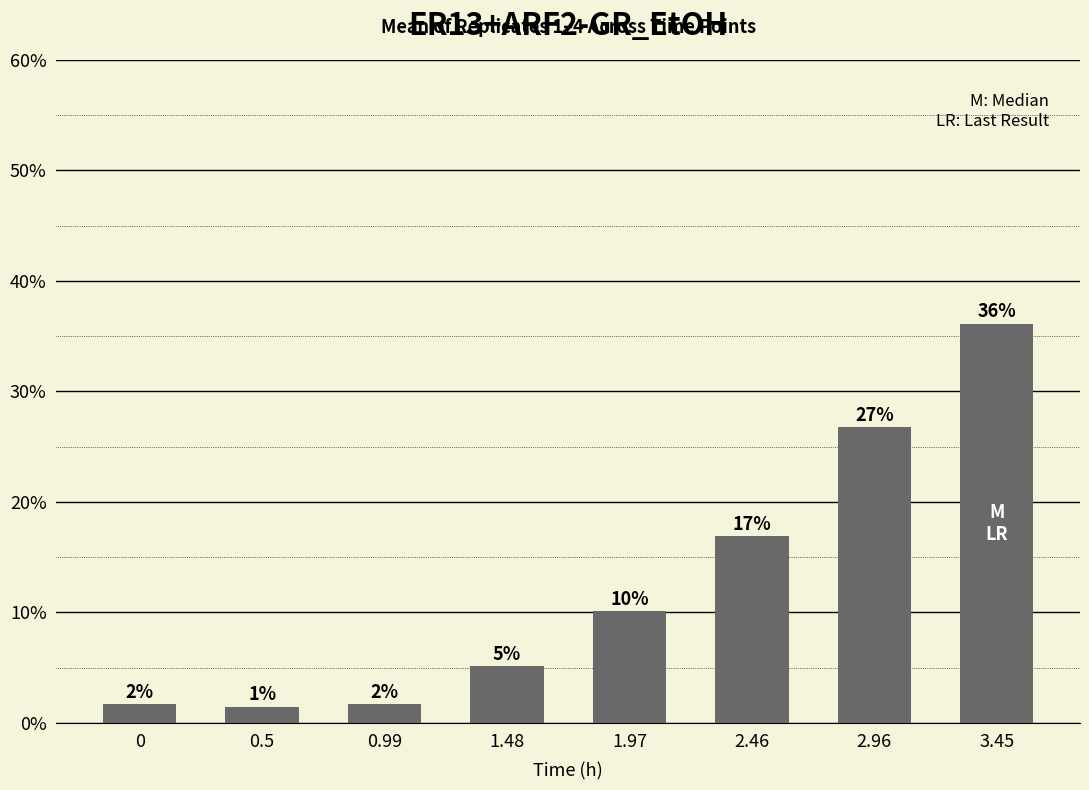

Are the bars horizontal?

No